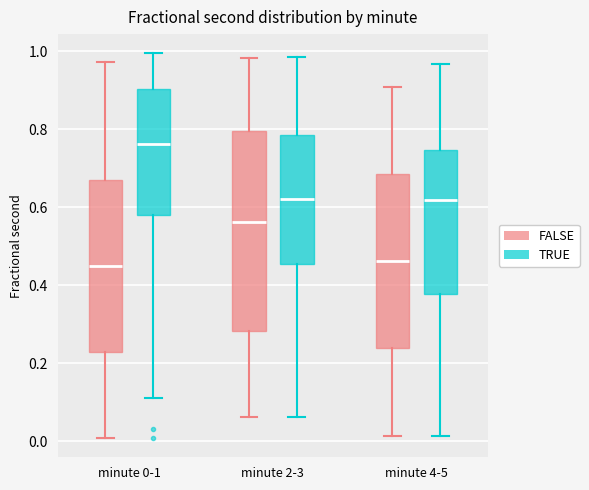

Reading left to right, read every box against the y-axis: the position of its median line, the range the box covers, and the ends of its whiskers. The values are not printed on the chart, so give them approximately, as read against the axis.

minute 0-1 (FALSE): median 0.44, box 0.22 to 0.66, whiskers 0.00 to 0.98
minute 0-1 (TRUE): median 0.76, box 0.58 to 0.90, whiskers 0.12 to 1.00
minute 2-3 (FALSE): median 0.56, box 0.28 to 0.80, whiskers 0.06 to 0.98
minute 2-3 (TRUE): median 0.62, box 0.46 to 0.78, whiskers 0.06 to 0.98
minute 4-5 (FALSE): median 0.46, box 0.24 to 0.68, whiskers 0.02 to 0.90
minute 4-5 (TRUE): median 0.62, box 0.38 to 0.74, whiskers 0.02 to 0.96